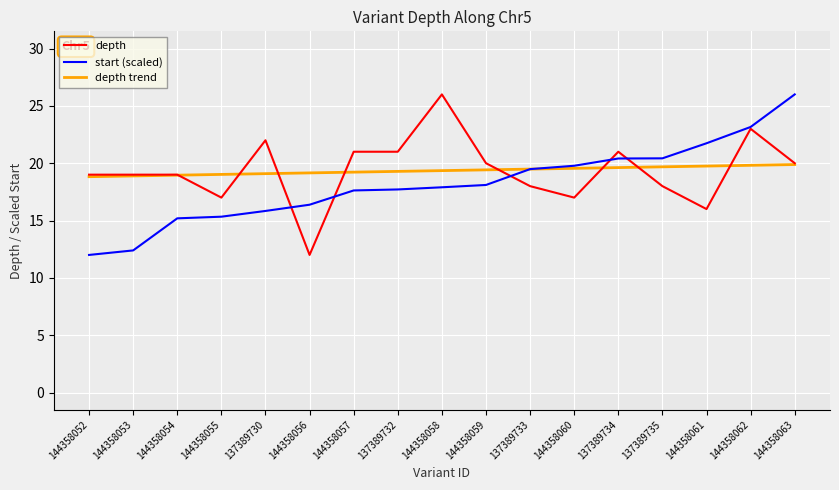

What are all the series names shown in the legend?

depth, start (scaled), depth trend